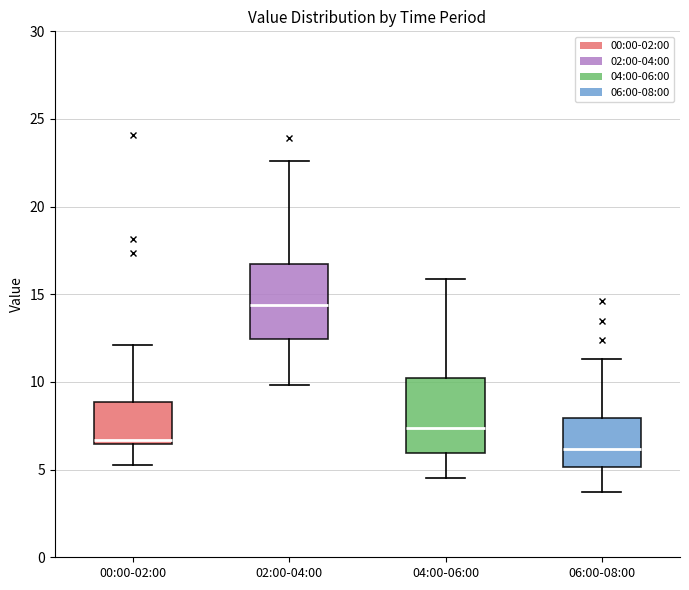

Reading left to right, transcribe this box plot: for each box, give where its median line is, the range the box spans, and where its two whiskers end, as read against the y-axis. The values are not printed on the chart, so give them approximately, as read against the axis.

00:00-02:00: median 6.5 (just above the box's lower edge), box 6.5 to 9.0, whiskers 5.5 to 12.0
02:00-04:00: median 14.5, box 12.5 to 16.5, whiskers 10.0 to 22.5
04:00-06:00: median 7.5, box 6.0 to 10.0, whiskers 4.5 to 16.0
06:00-08:00: median 6.0, box 5.0 to 8.0, whiskers 3.5 to 11.5